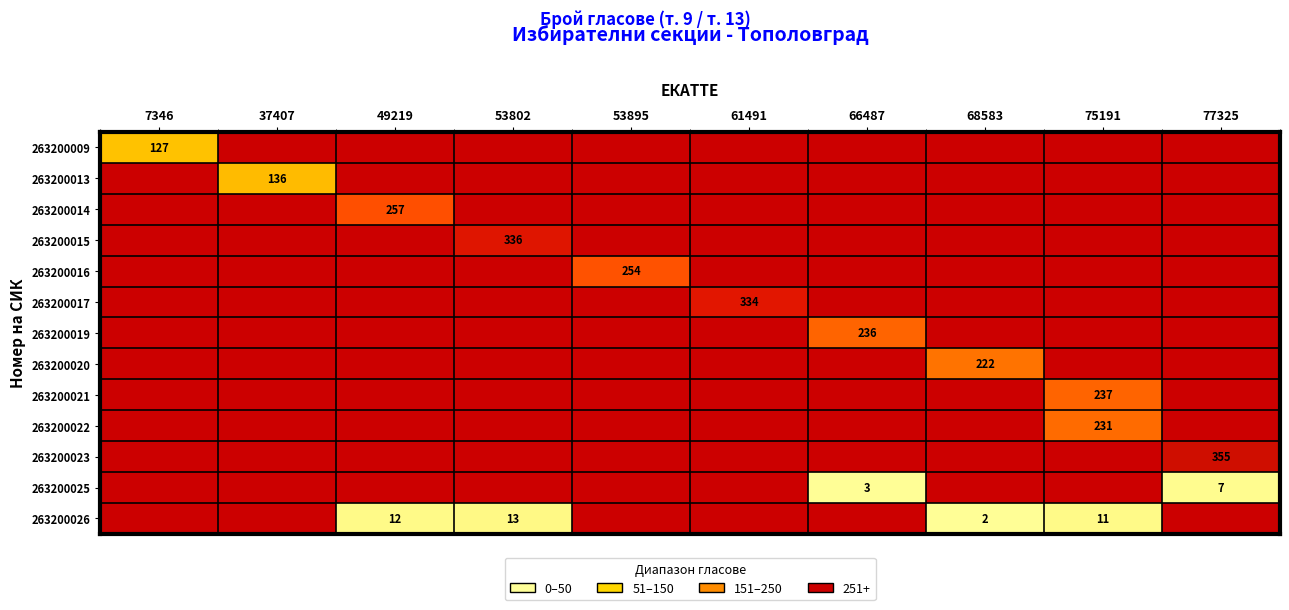

The 263200016 series shows 161.9 at 53895. True or false?

False